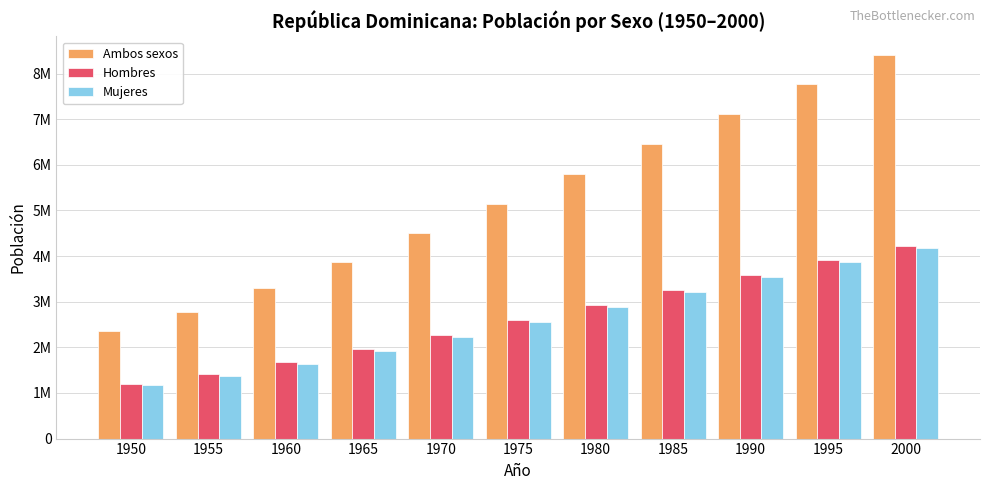

What is the value of the Hombres bar at the 7th from the left?

2927635